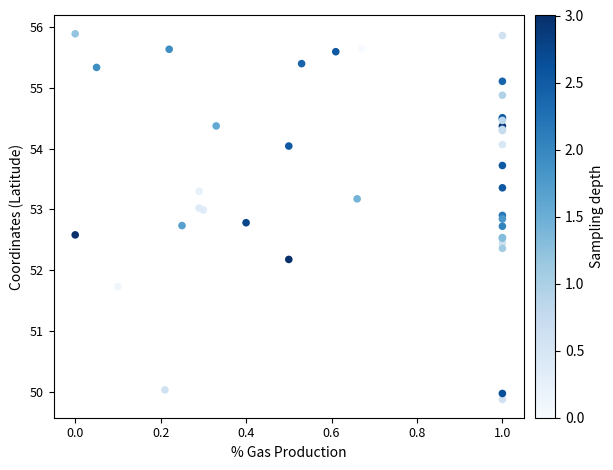

What Y value in the scatter plot is closest to 52?

52.2